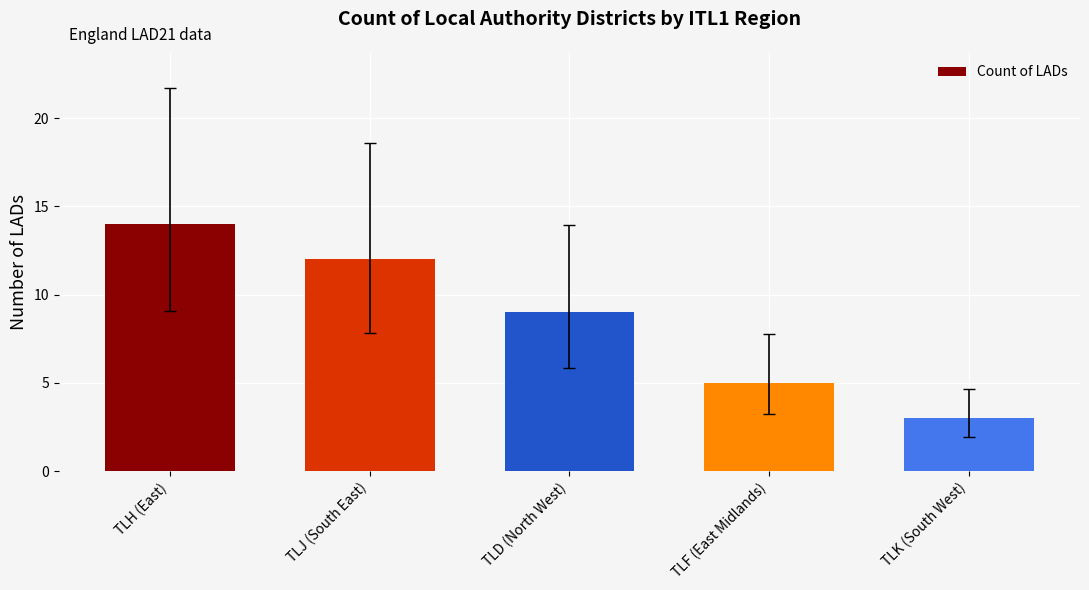

List the labels in order of value, smallest first.

TLK (South West), TLF (East Midlands), TLD (North West), TLJ (South East), TLH (East)